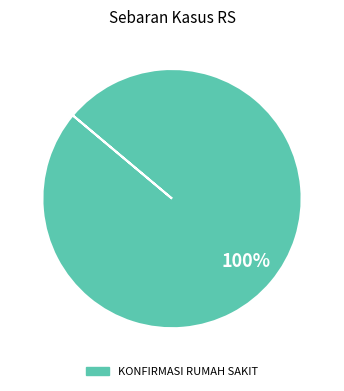

Is there a majority slice in this chart?

Yes